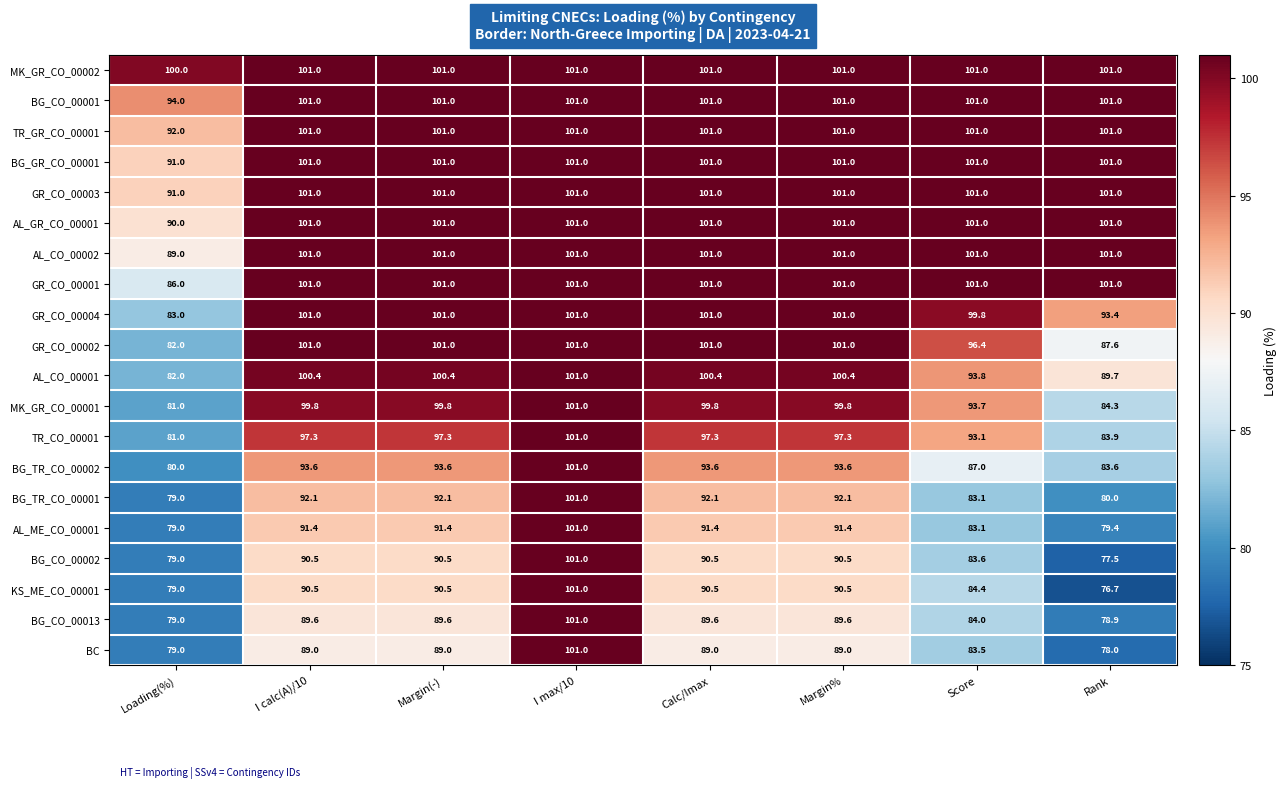

At which category is the sum across all series the highest?

I max/10